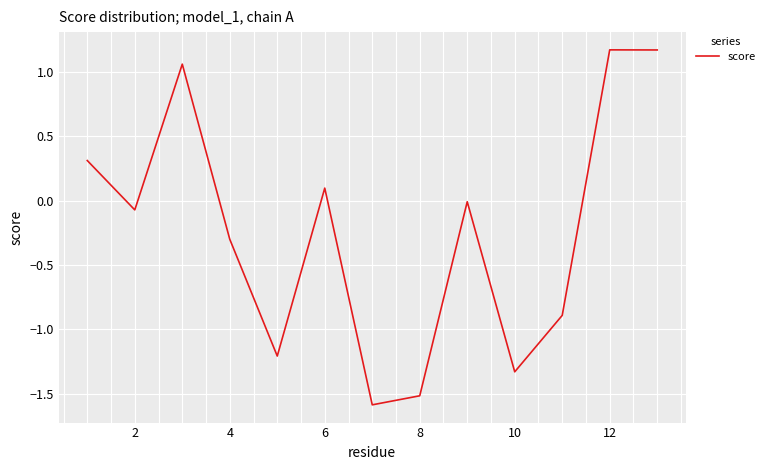

What is the difference between the maximum and minimum values?

2.8